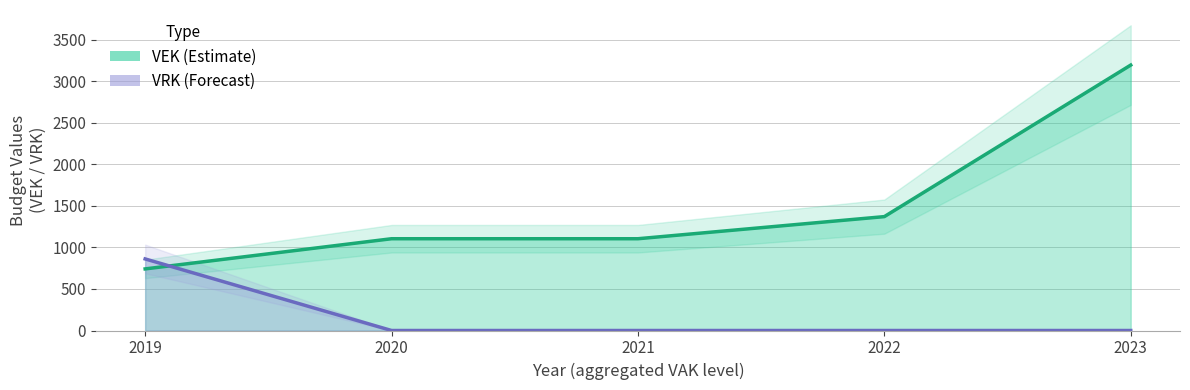

What is the sum of all VRK values?

861